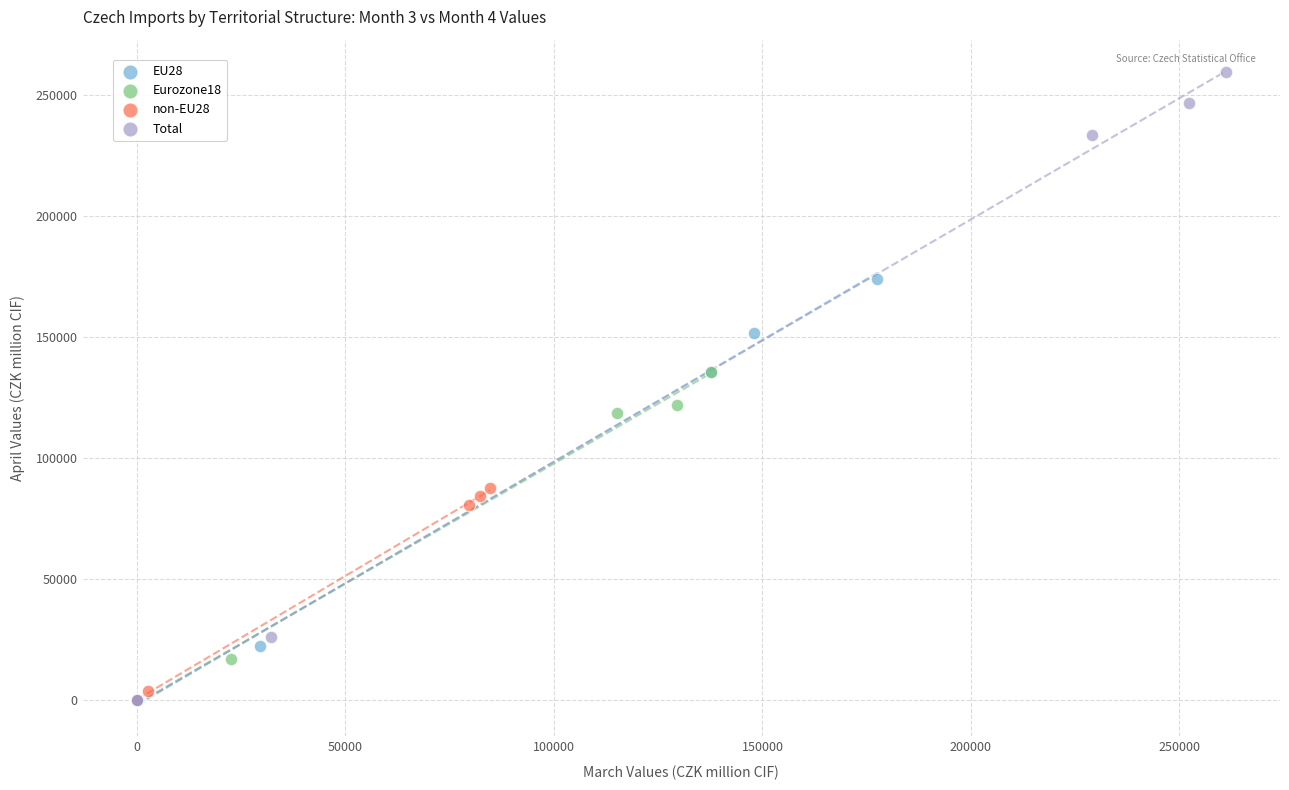

Which series has the largest Y range (max minus min)?

Total